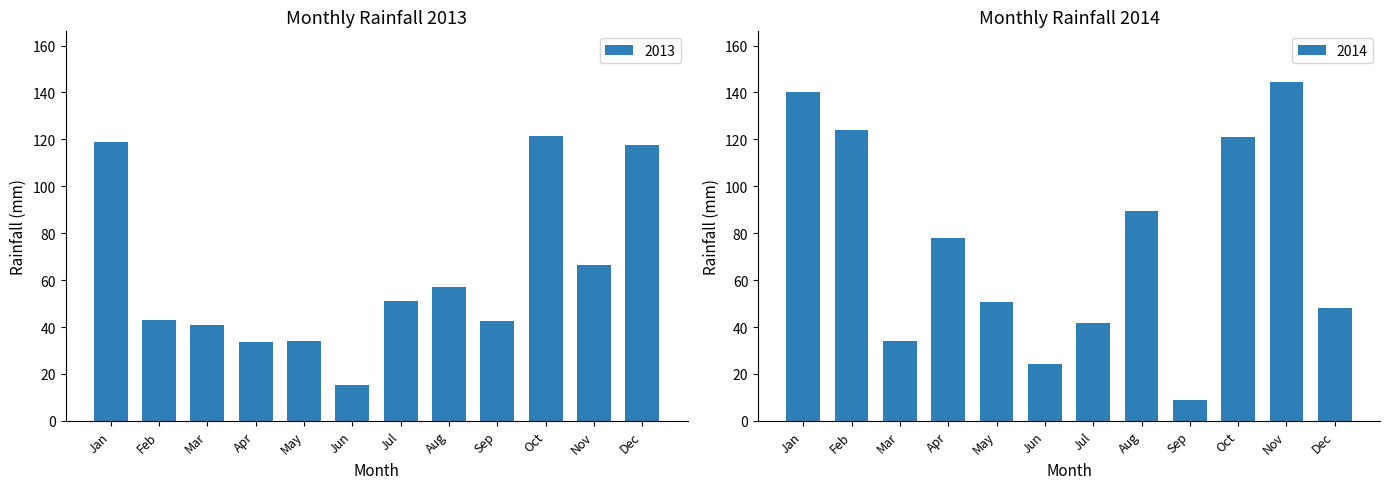

Is the value of 2013 at Apr greater than the value of 2014 at Jun?

Yes